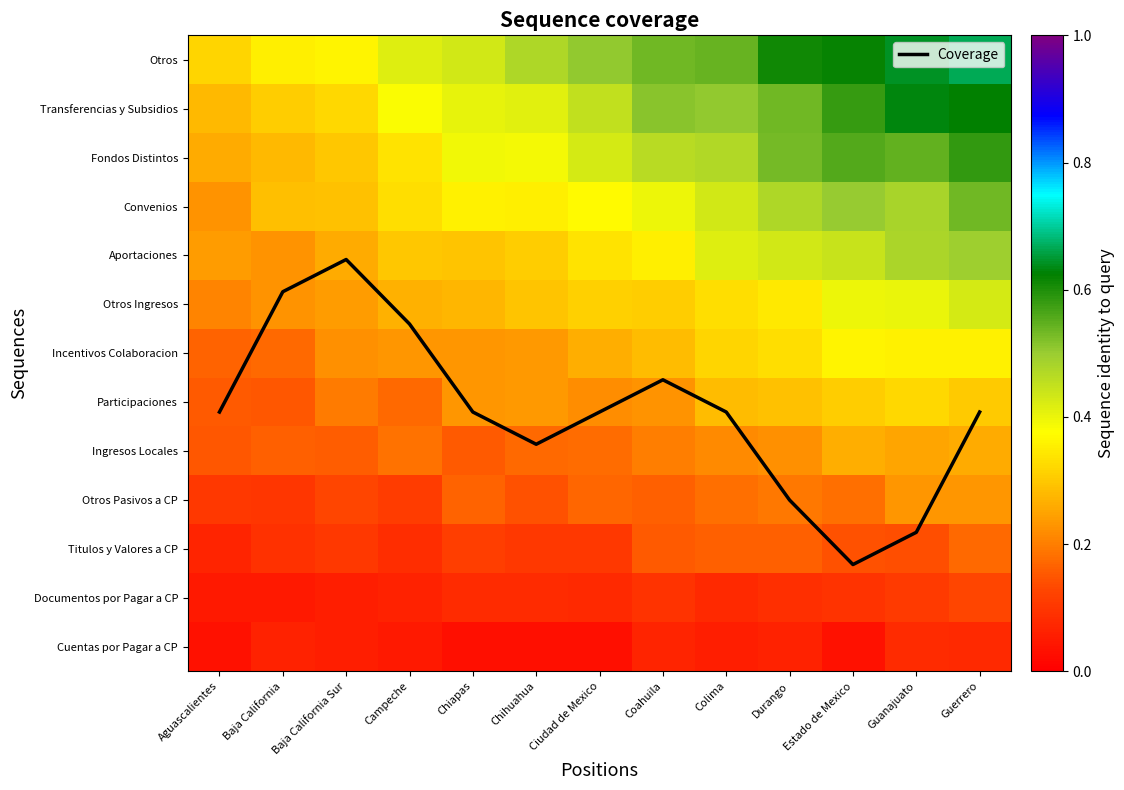

What is the sum of the Cuentas por Pagar a CP values at Baja California Sur and Aguascalientes?

0.1